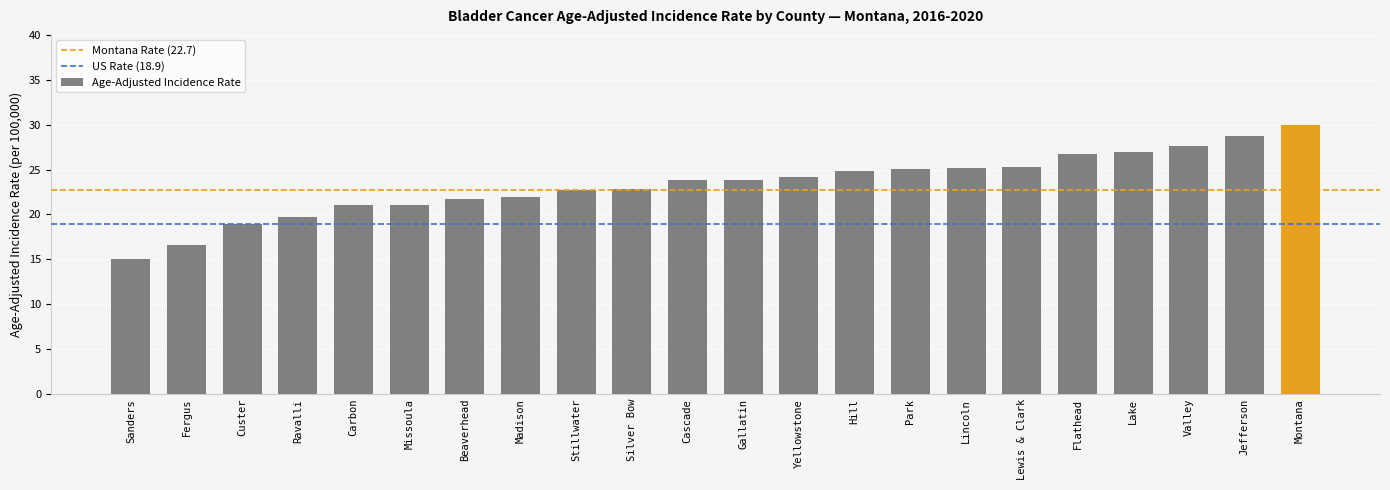

The value at Hill is 38.4. True or false?

False